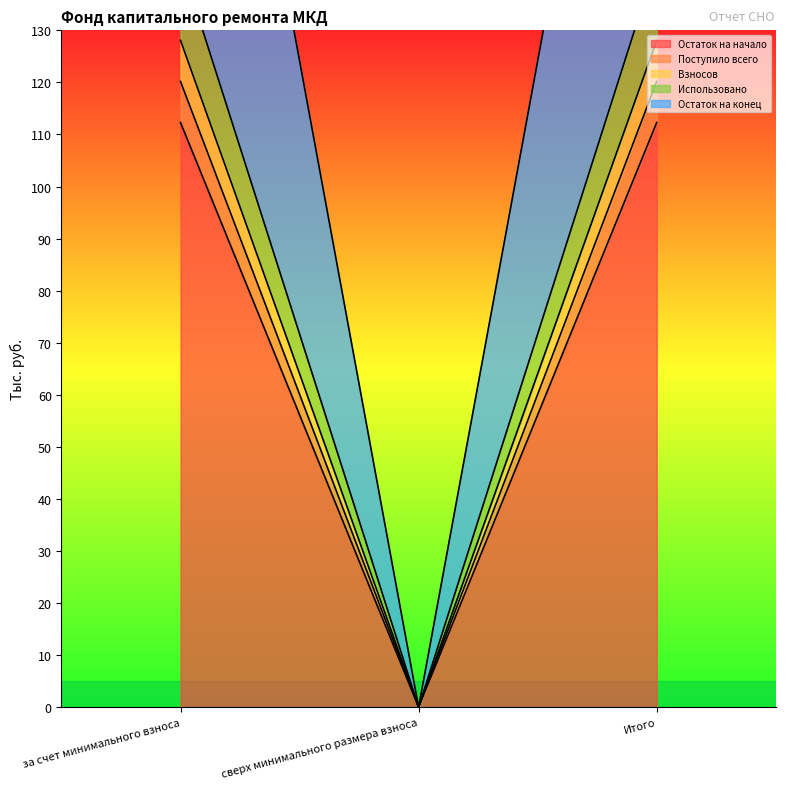

How many values in the Остаток на конец series are below 248?

1